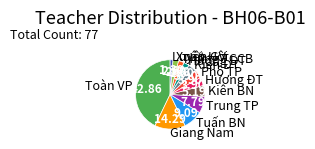

Is the sum of Kiên ĐT and Toàn VP greater than half?

No